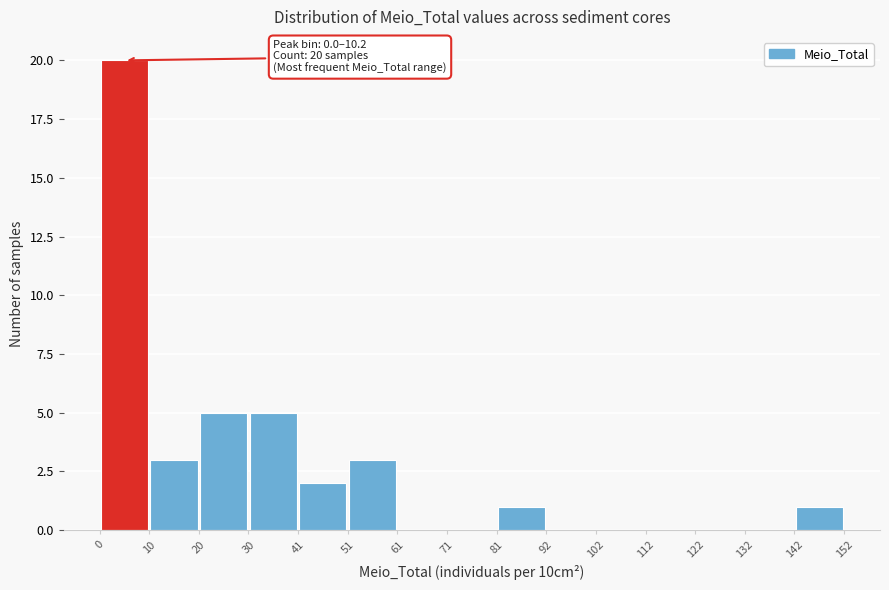

Over which range of the x-axis is the bar tallest?

0 to 10